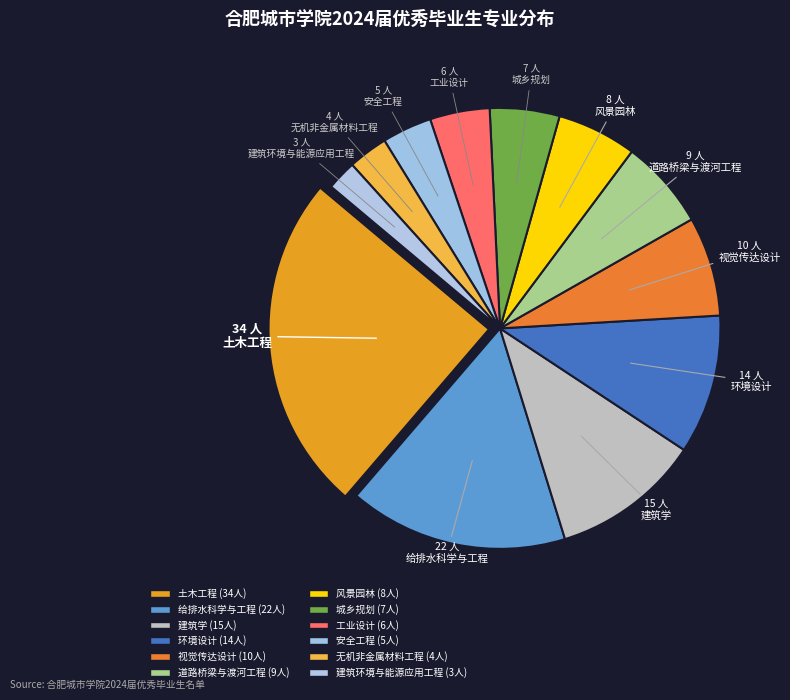

To the nearest percent, what is the difference between the largest and smallest slice percentages?

23%